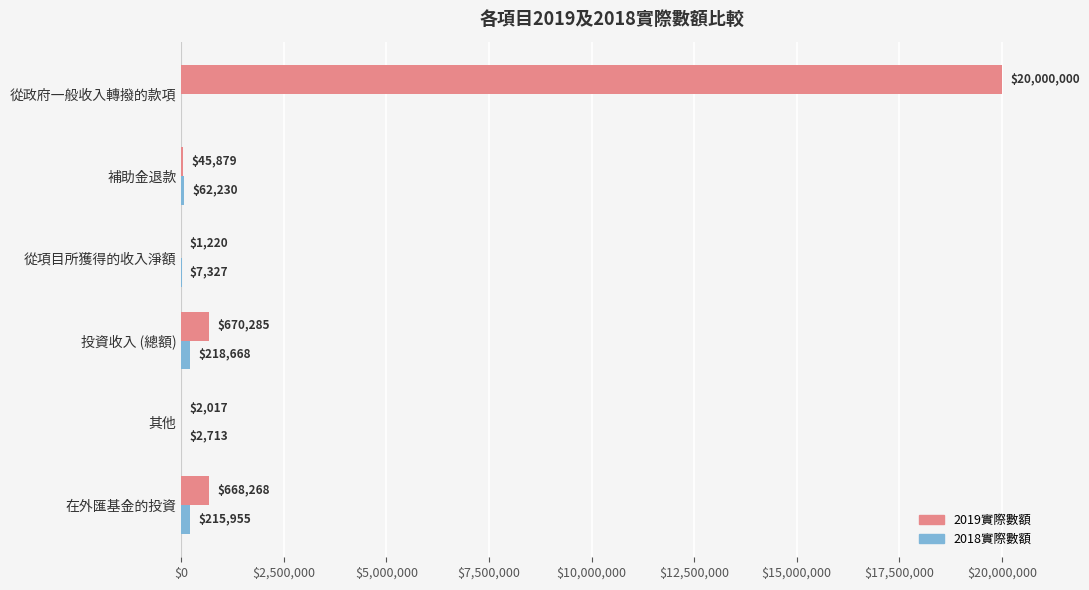

Is the value of 2019實際數額 at 其他 greater than the value of 2018實際數額 at 從項目所獲得的收入淨額?

No